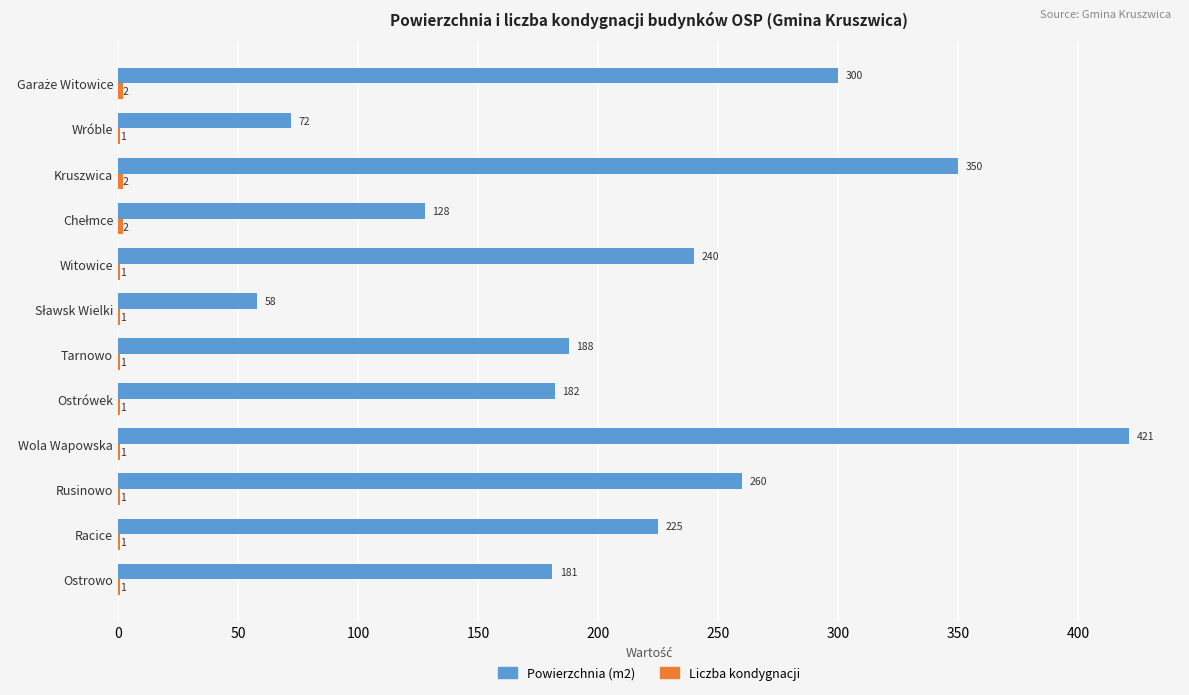

Is it true that Powierzchnia (m2) equals 260.0 at Rusinowo?

True